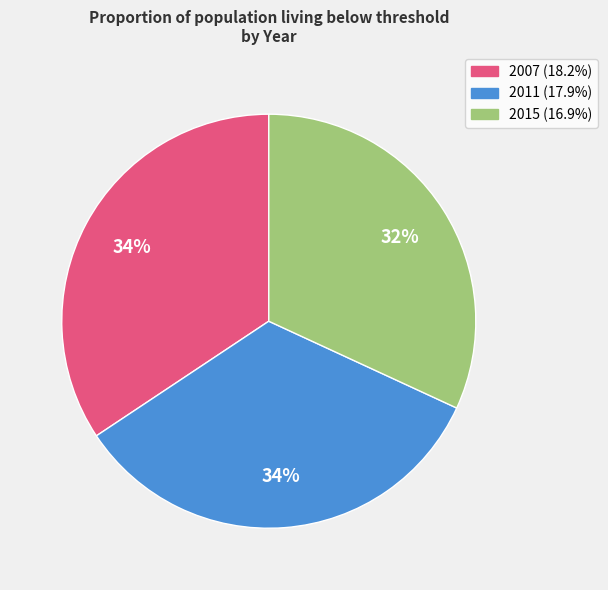

Approximately how many times larger is the value at 2015 compared to 2011?

0.9